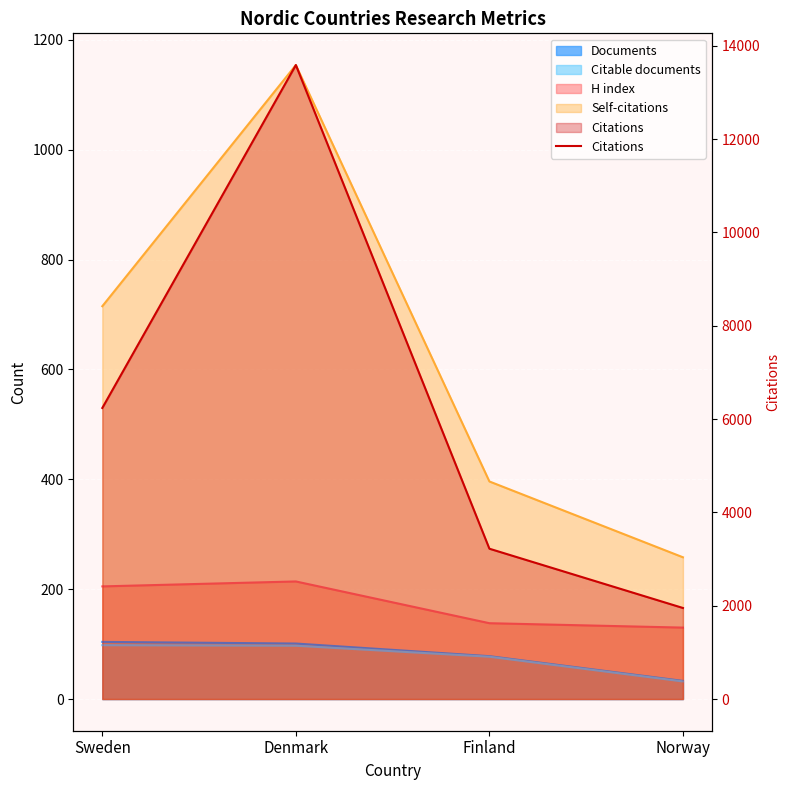

What is the approximate value at Sweden, to the nearest 50?

6250